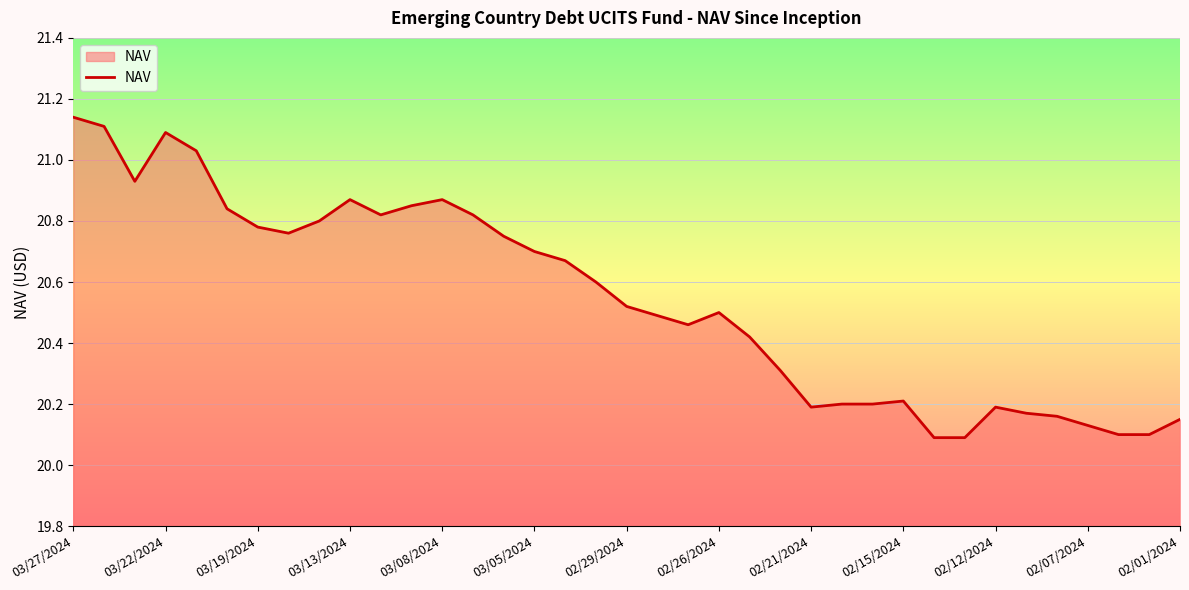

What is the smallest value displayed?

20.1